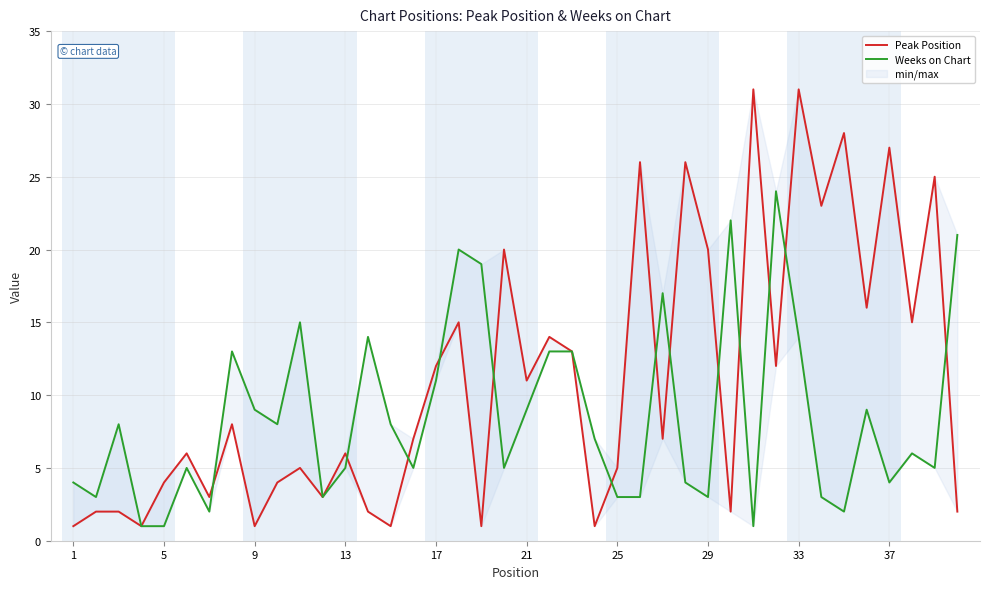

How many categories are shown in the chart?

40